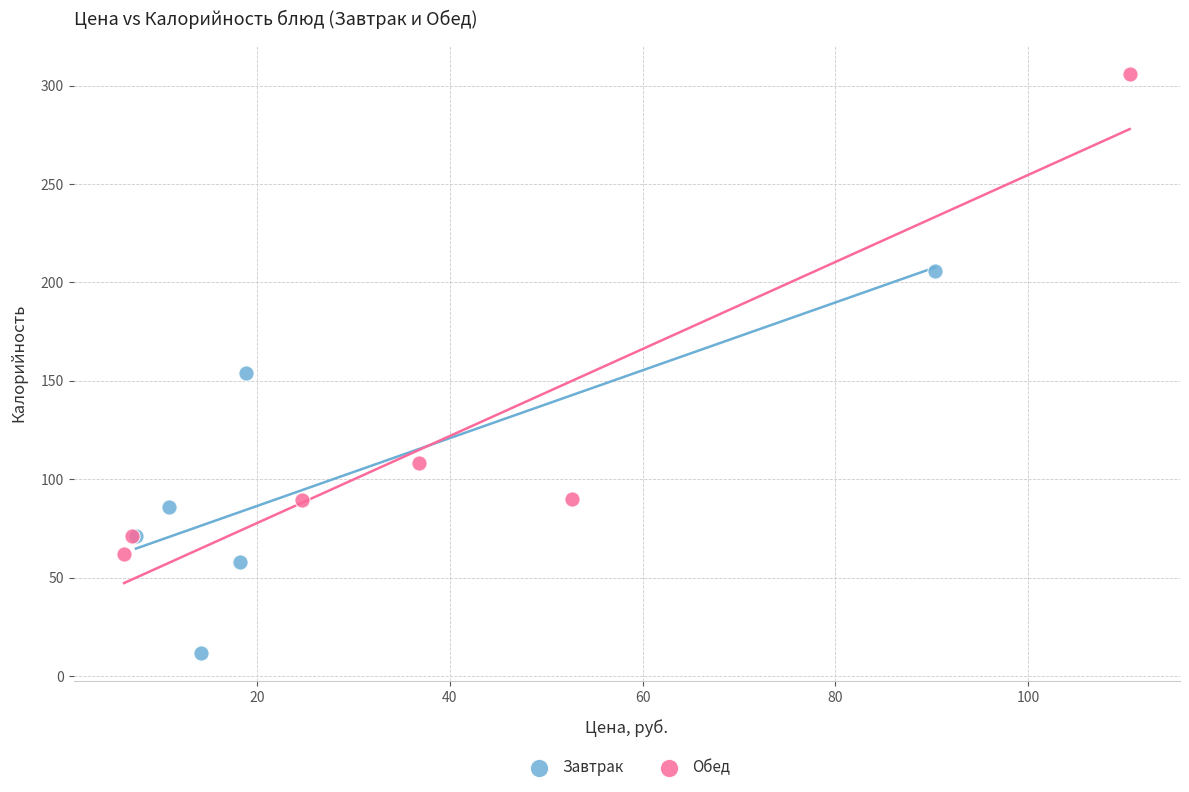

Which series has the largest Y range (max minus min)?

Обед